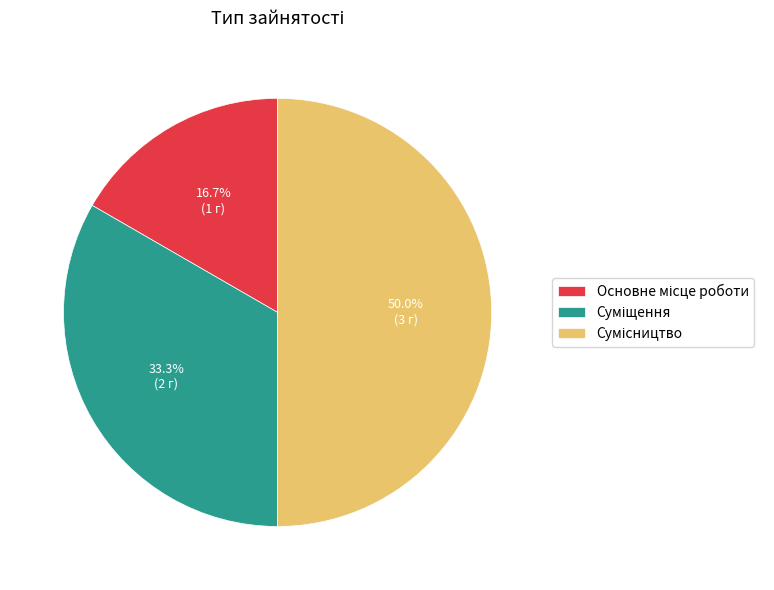

How many segments does this pie chart have?

3